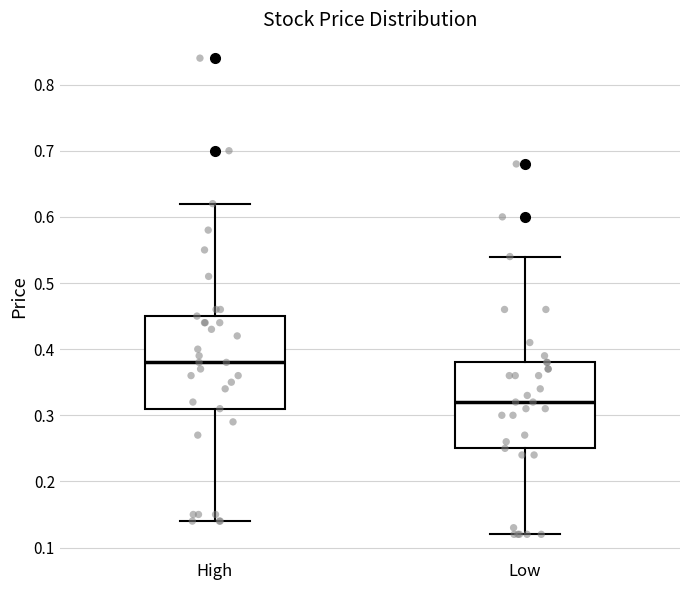

Where does the median line of the box for High sit on the y-axis? The values are not printed on the chart, so give them approximately, as read against the axis.

0.38